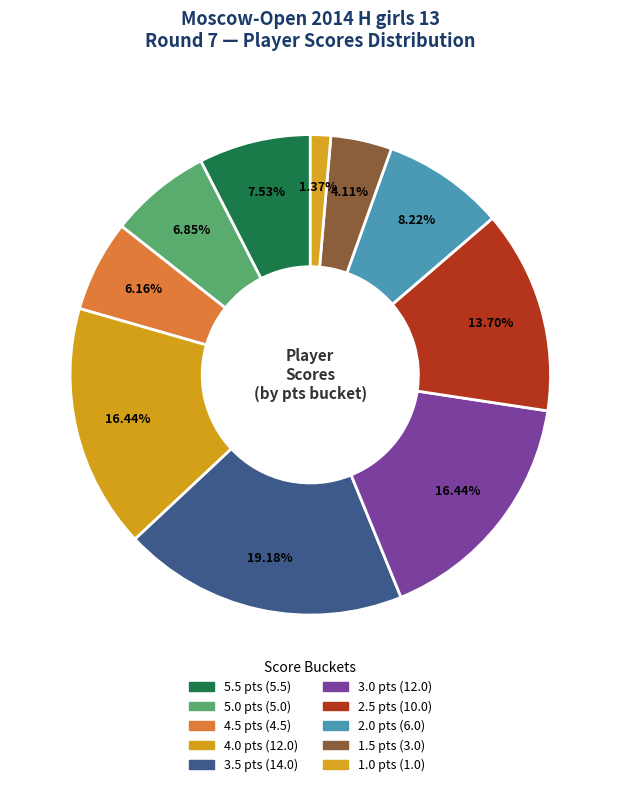

How many slices are in this pie chart?

10